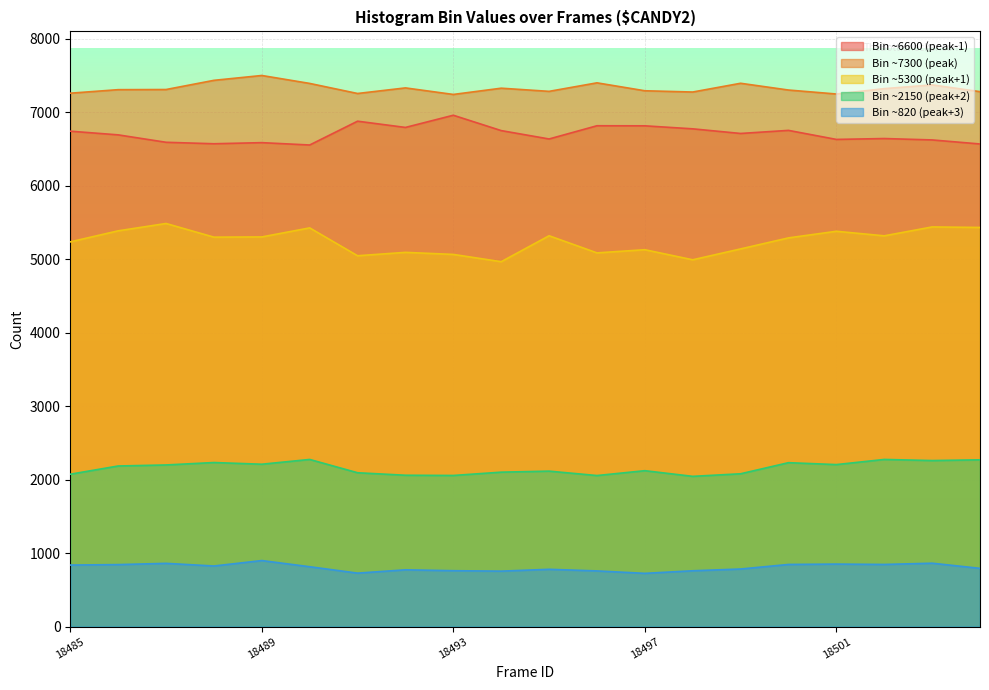

Where is peak_bin_4 nearest to the value 2160?

18486